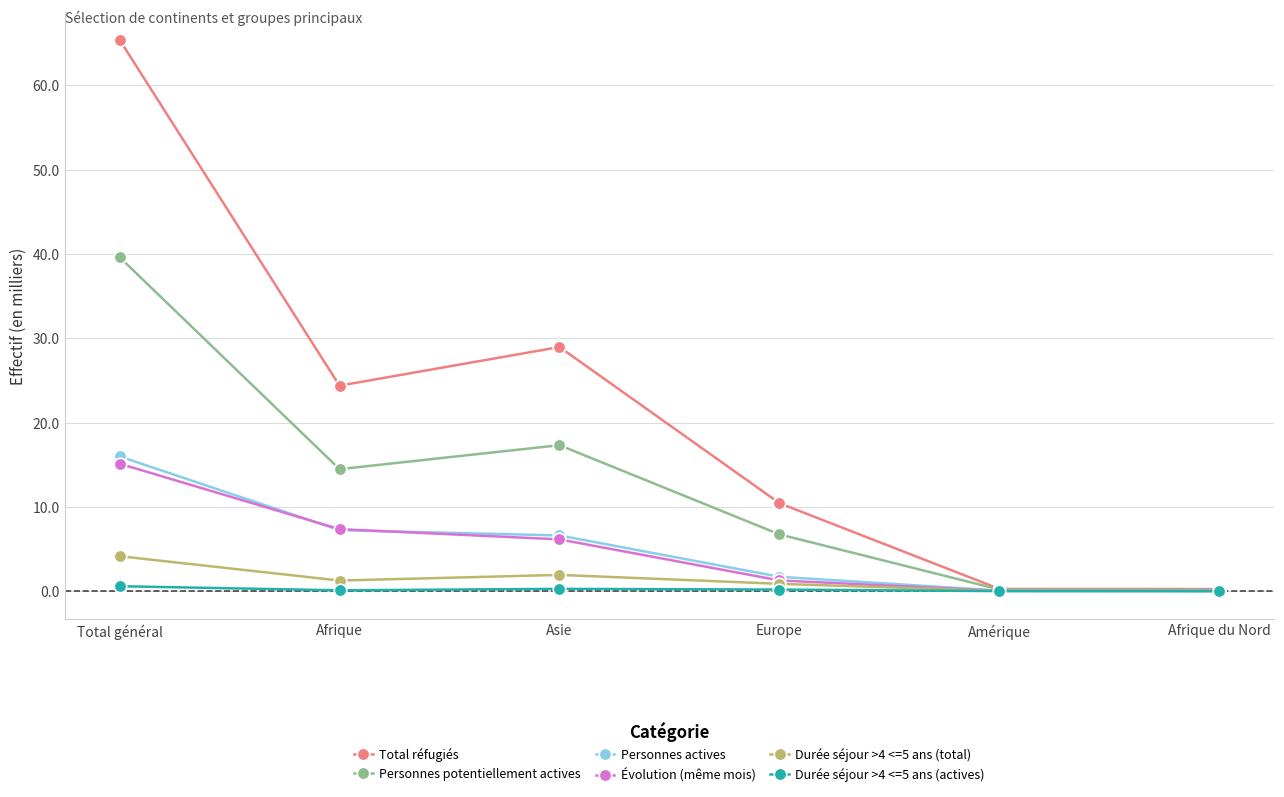

What is the total value across all series at Europe?

21.2